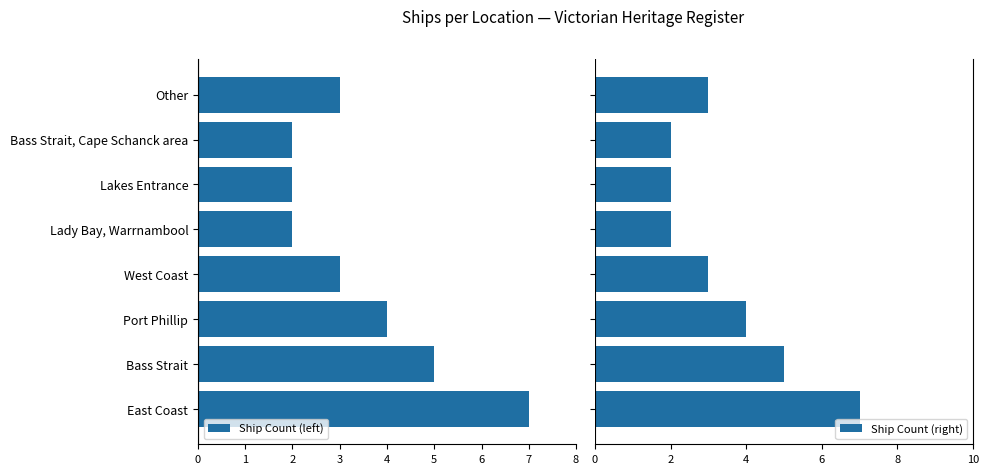

What is the sum of all Ship Count (right) values?

28